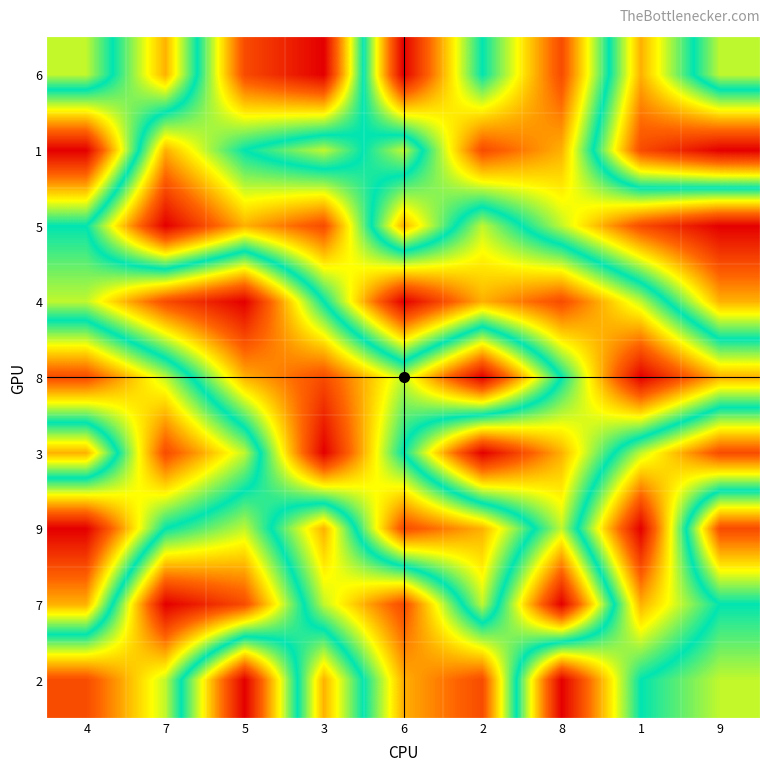

How many series are shown in this chart?

9